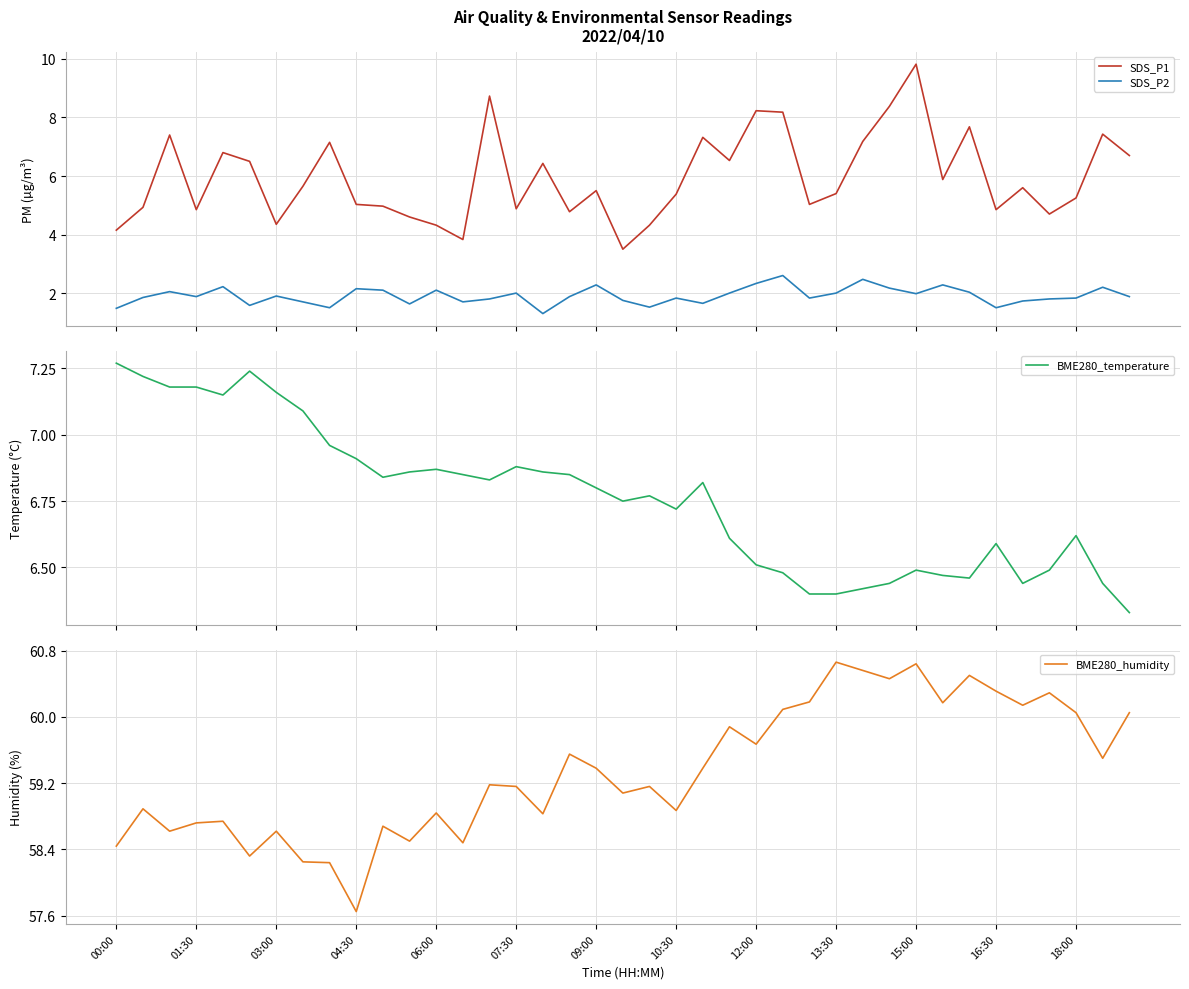

True or false: SDS_P2 and SDS_P1 cross at least once.

False